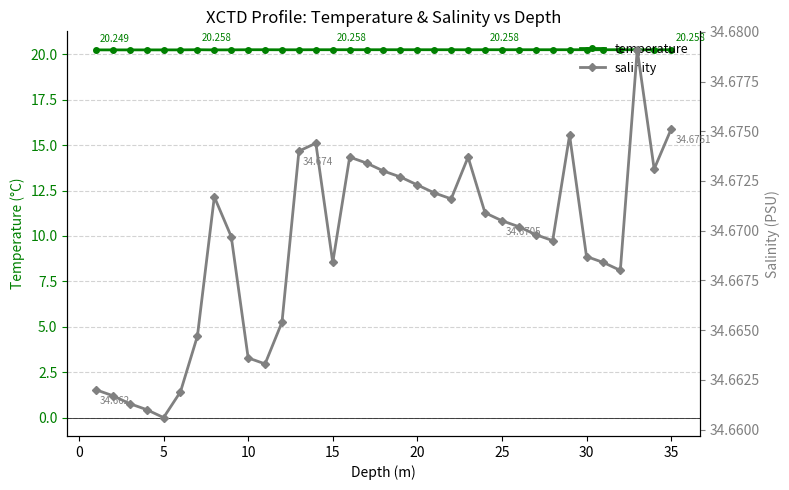

Does the chart have visible grid lines?

Yes